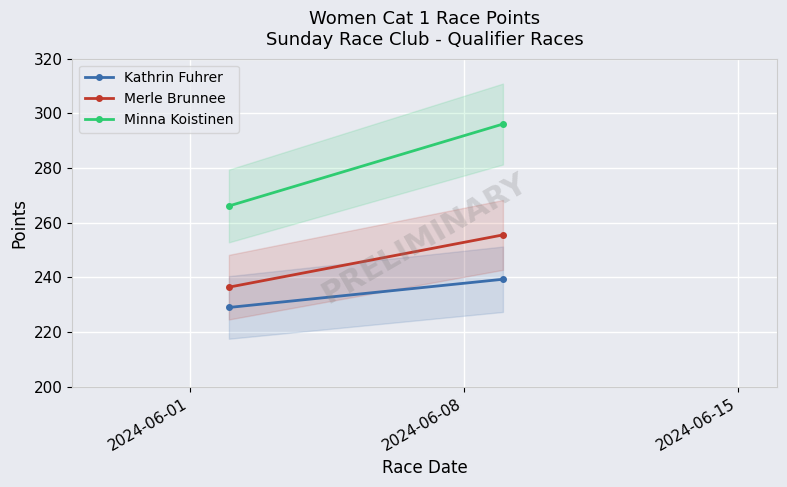

Is the value of Kathrin Fuhrer at 2024-06-01 greater than the value of Minna Koistinen at 2024-06-01?

No